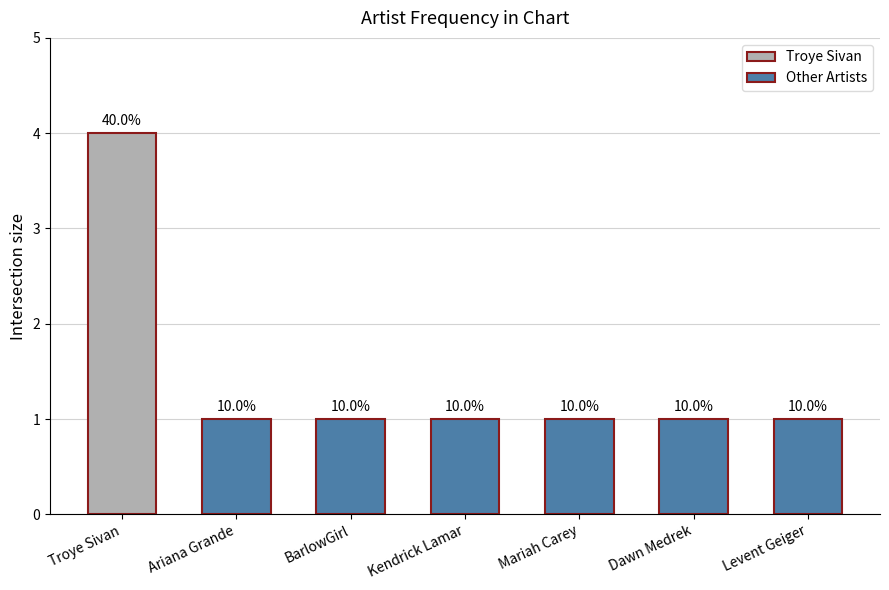

How many bars are there in total?

7